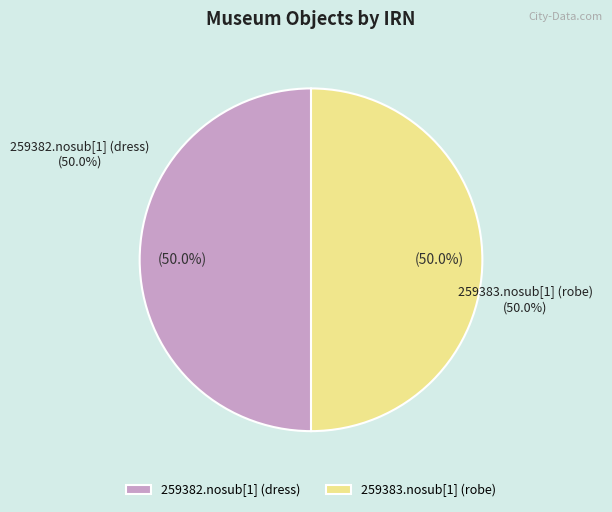

To the nearest percent, what is the combined percentage of 259383.nosub[1] (robe) and 259382.nosub[1] (dress)?

100%